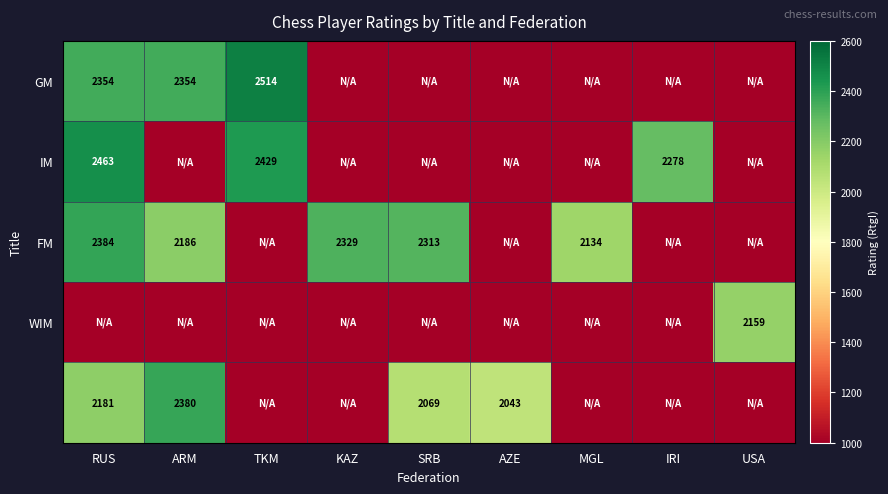

Is it true that FM equals 2186 at ARM?

True